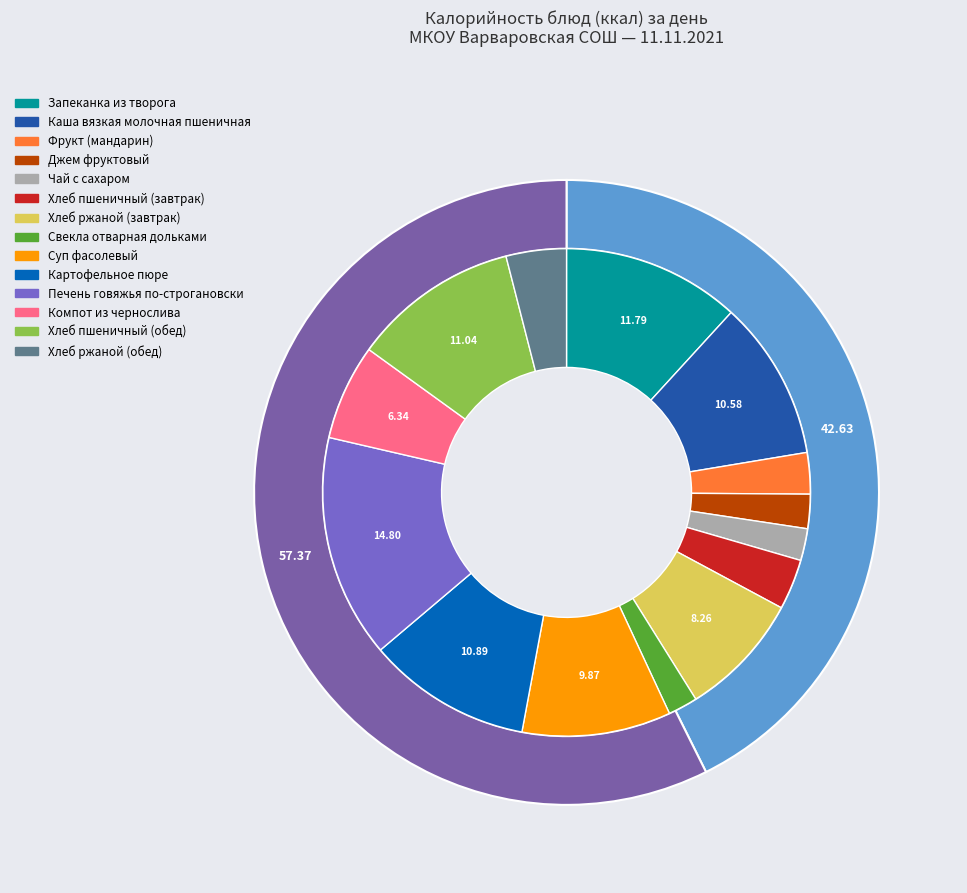

Is it true that Джем фруктовый is 2% of the pie?

True